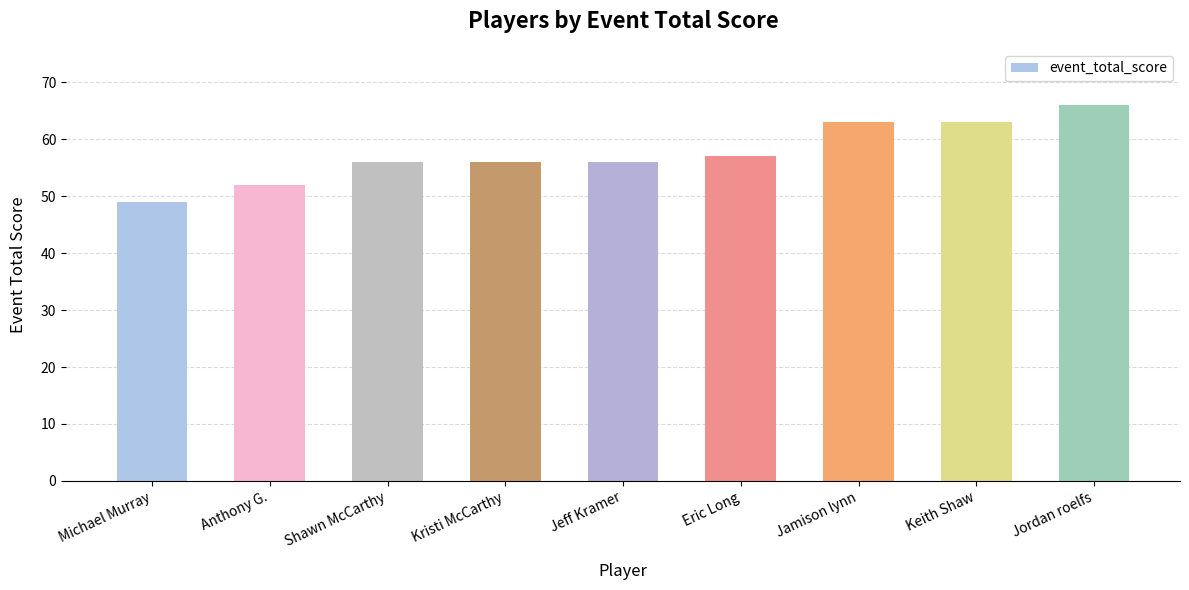

What is the change in value from Anthony G. to Jamison lynn?

+11